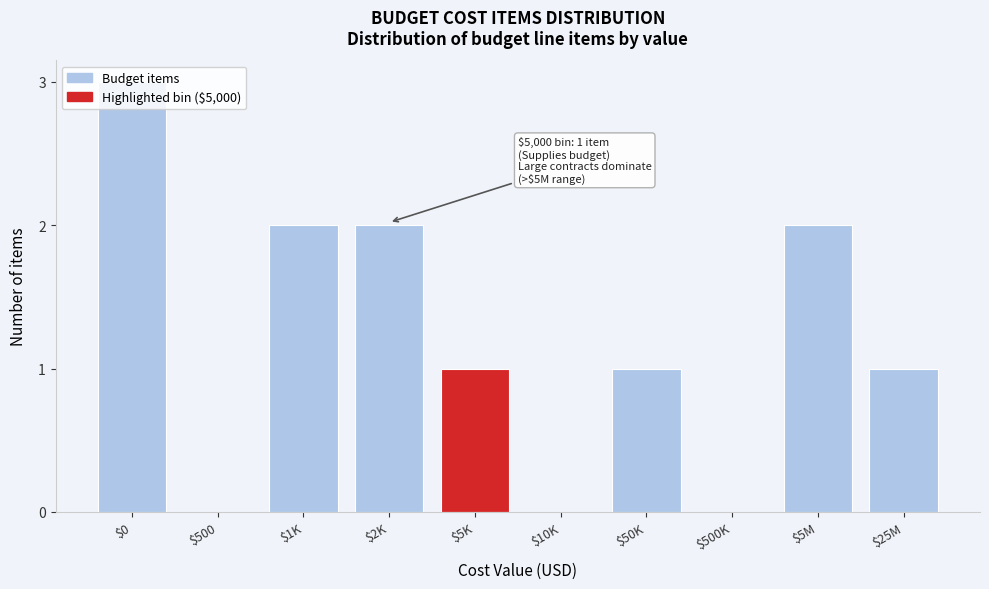

What is the sum of all values?

12